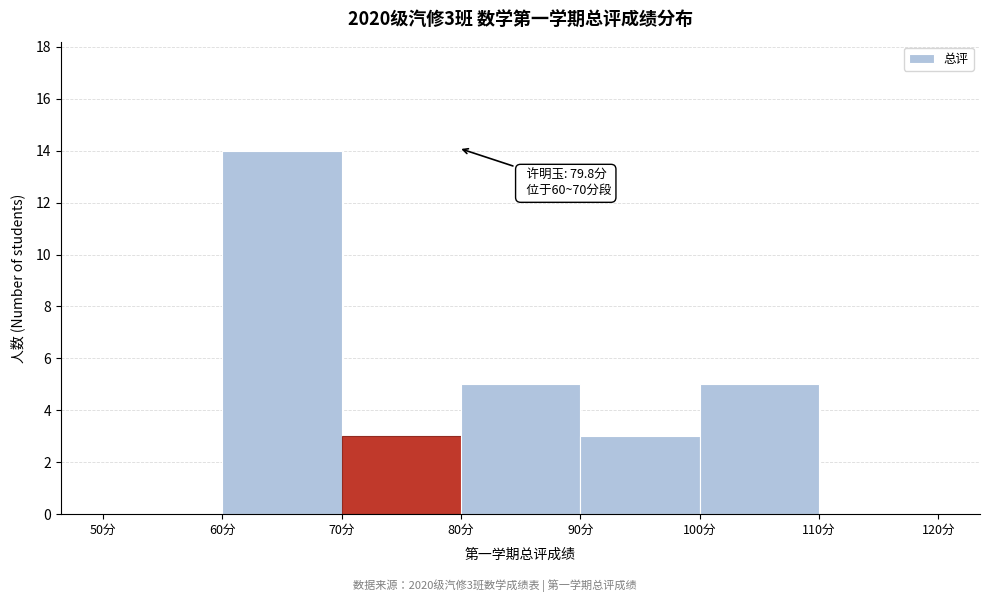

Over which range of the x-axis is the bar tallest?

60 to 70